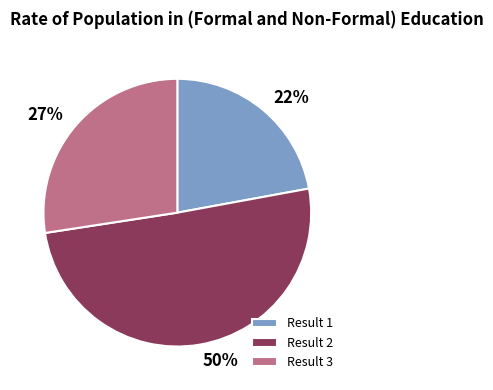

To the nearest percent, what portion does Result 1 represent?

22%